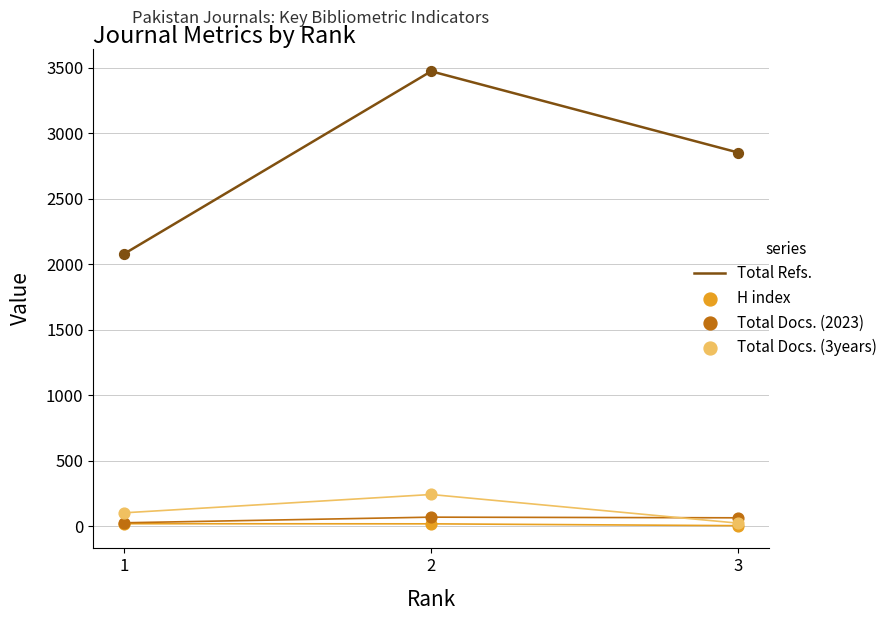

Which series has the largest total across all categories?

Total Refs.